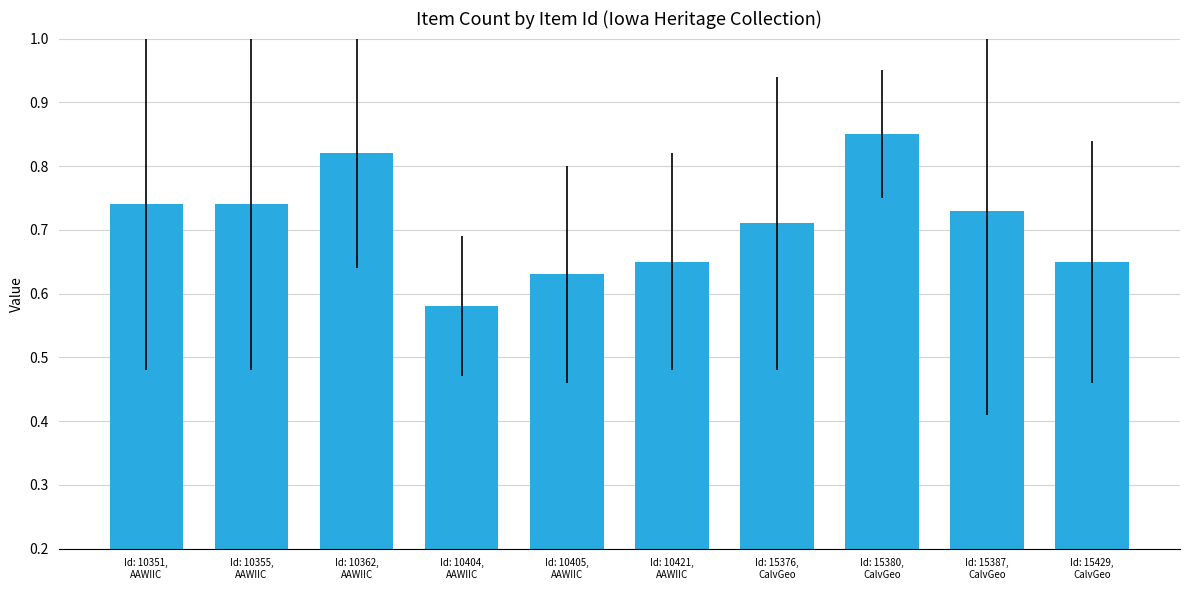

What is the sum of all values?

7.1